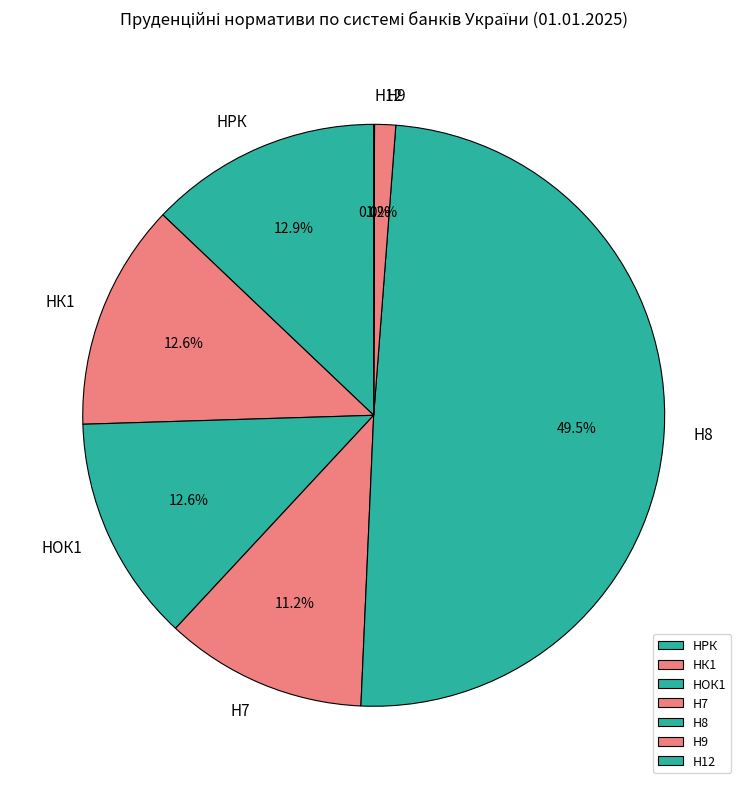

What is the largest slice in the pie chart?

Н8